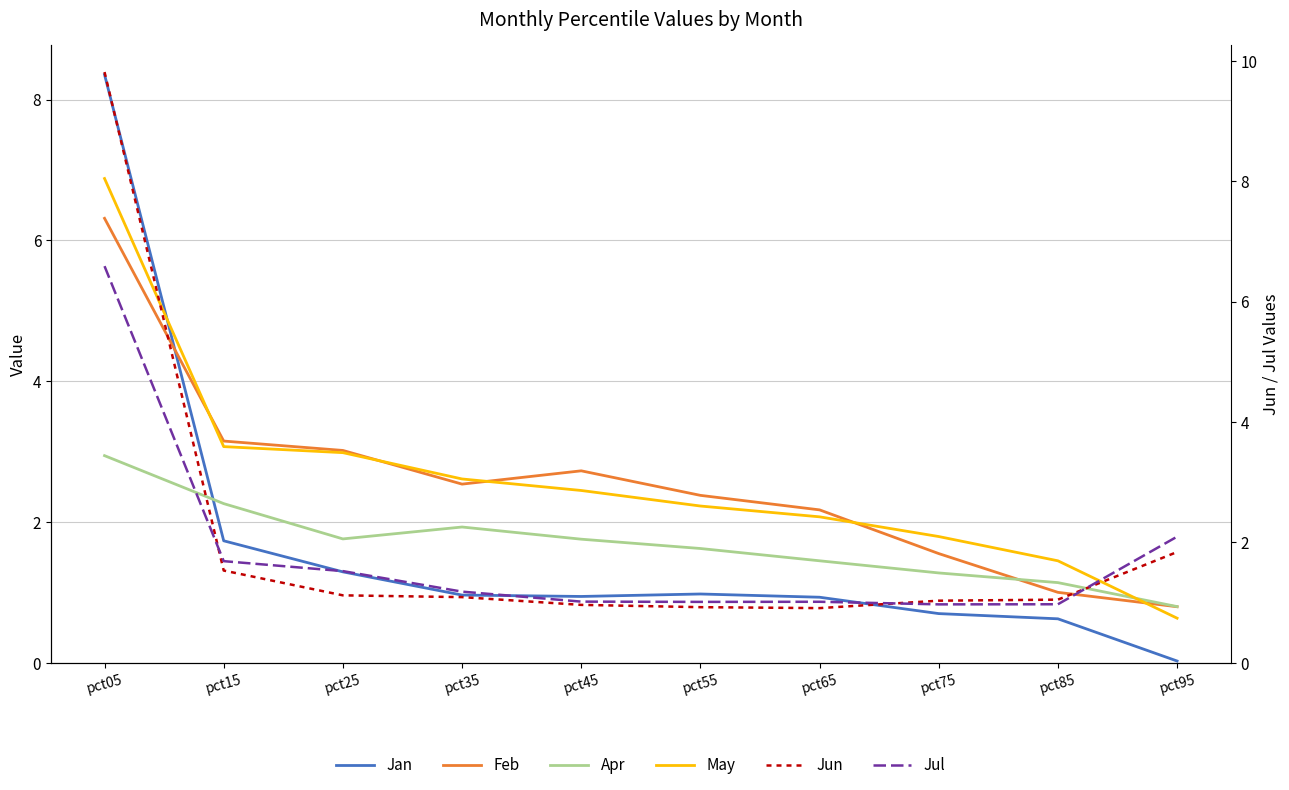

Is it true that Jul equals 1.0 at pct45?

True